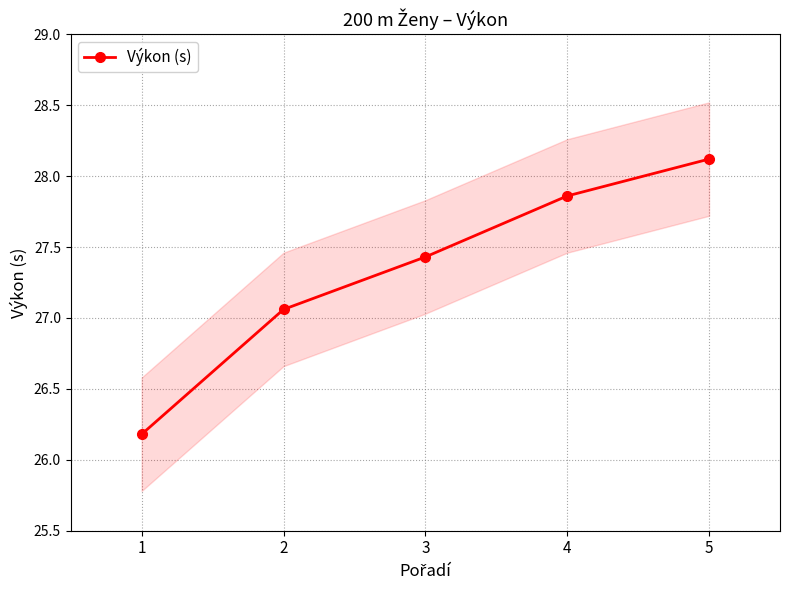

What is the change in value from 2 to 3?

+0.4